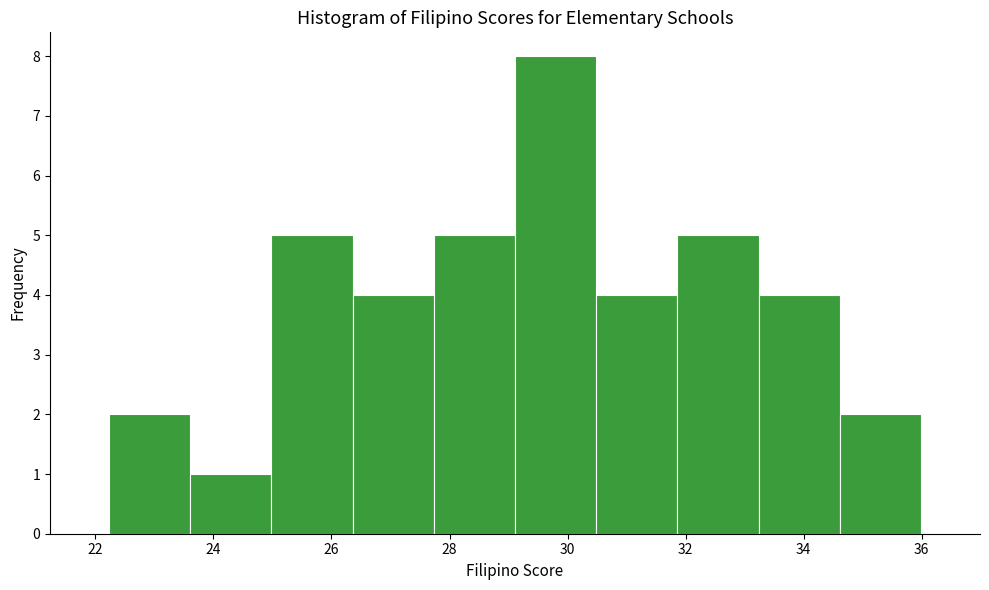

What is the height of the bar covering 30.4 to 31.8 on the x-axis? Neither the bar edges nor the heights are printed on the chart, so give them approximately, as read against the axes.

4